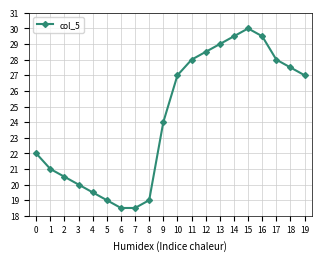

Is it true that the value at 4 is 19.5?

True